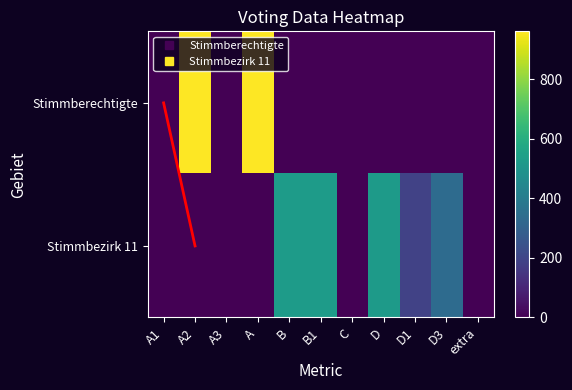

At which category does the chart reach its minimum across all series?

A1